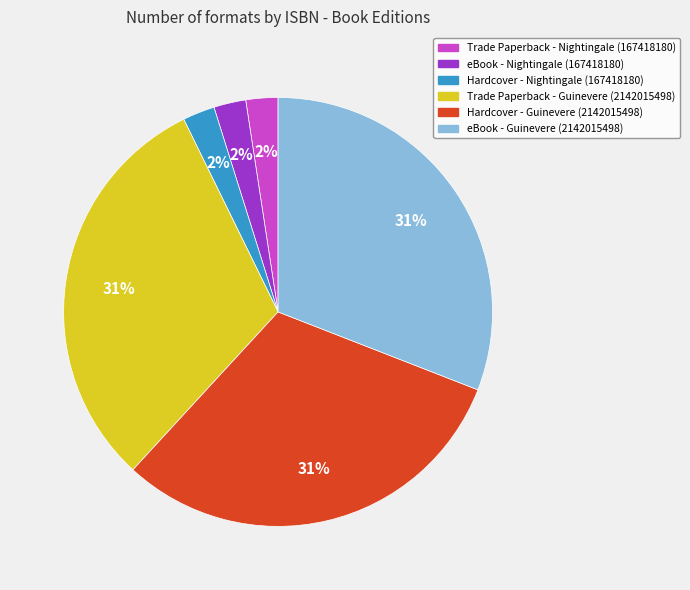

How many segments does this pie chart have?

6